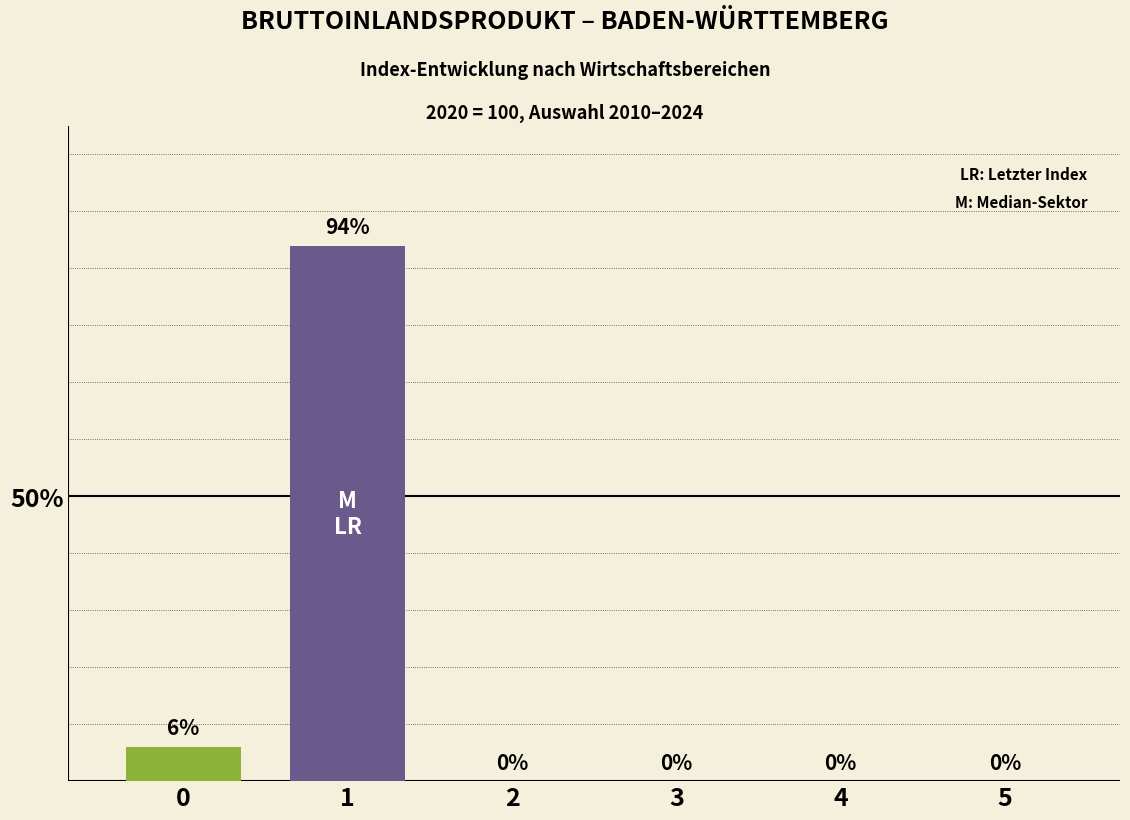

Is the value of BIP (Bruttoinlandsprodukt) at 4 greater than the value of Produzierendes Gewerbe (B-E) at 0?

No